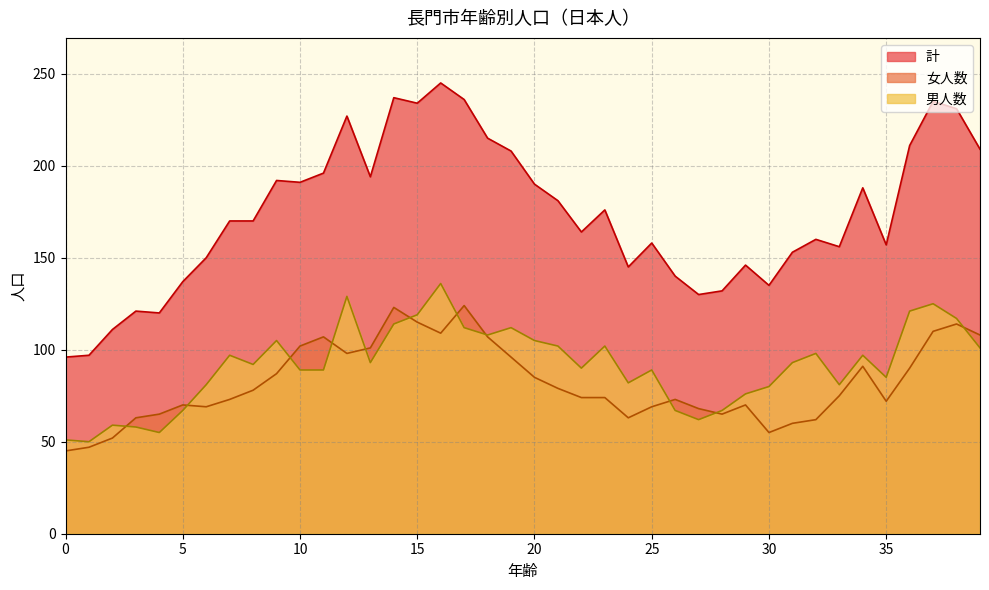

Does the chart have visible grid lines?

Yes